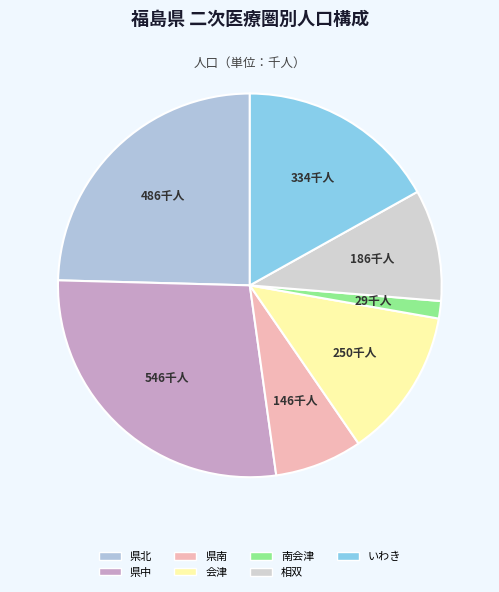

What is the largest slice in the pie chart?

県中